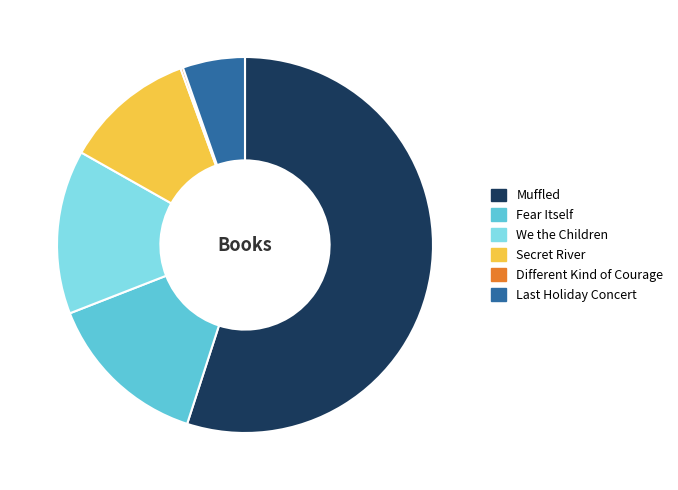

Is We the Children the majority of the pie?

No